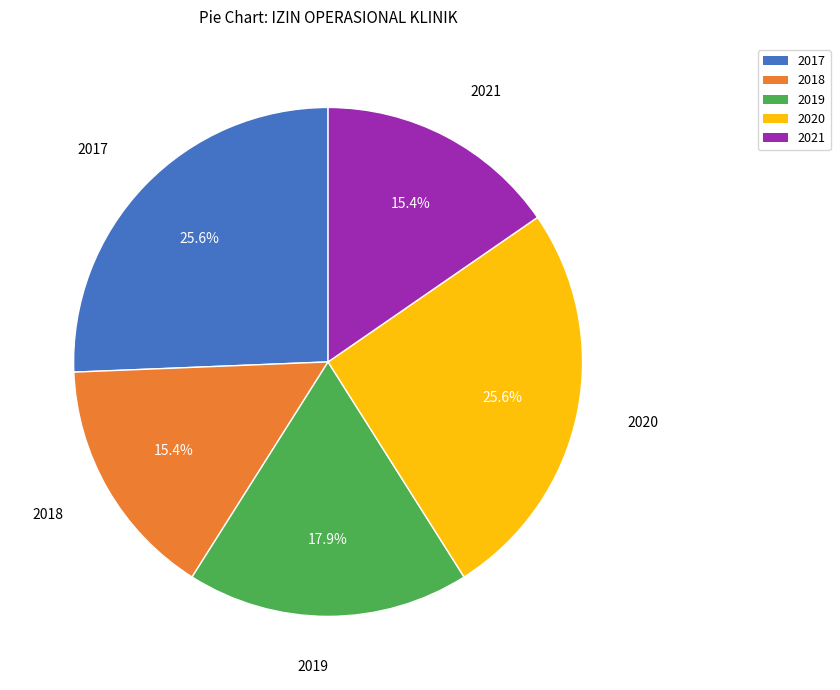

Is 2020 the majority of the pie?

No